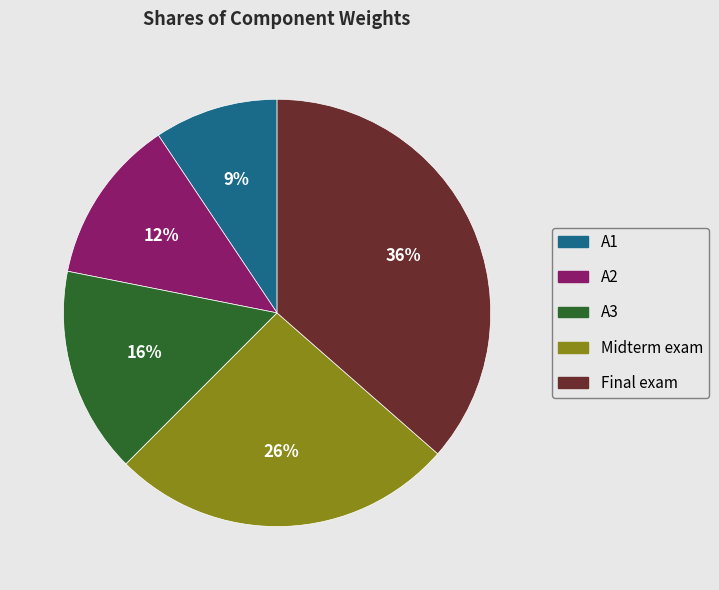

How many segments does this pie chart have?

5